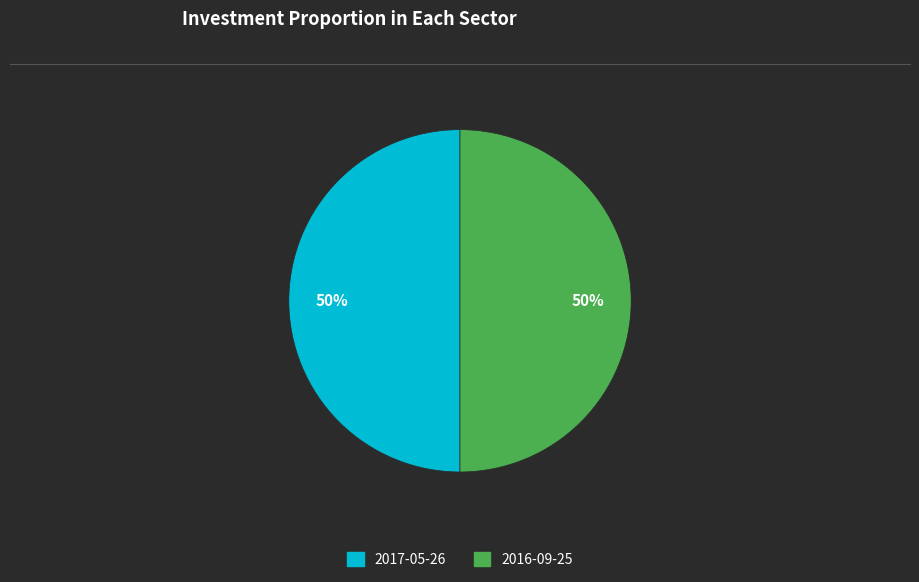

The 2017-05-26 slice represents 50% of the pie. True or false?

True